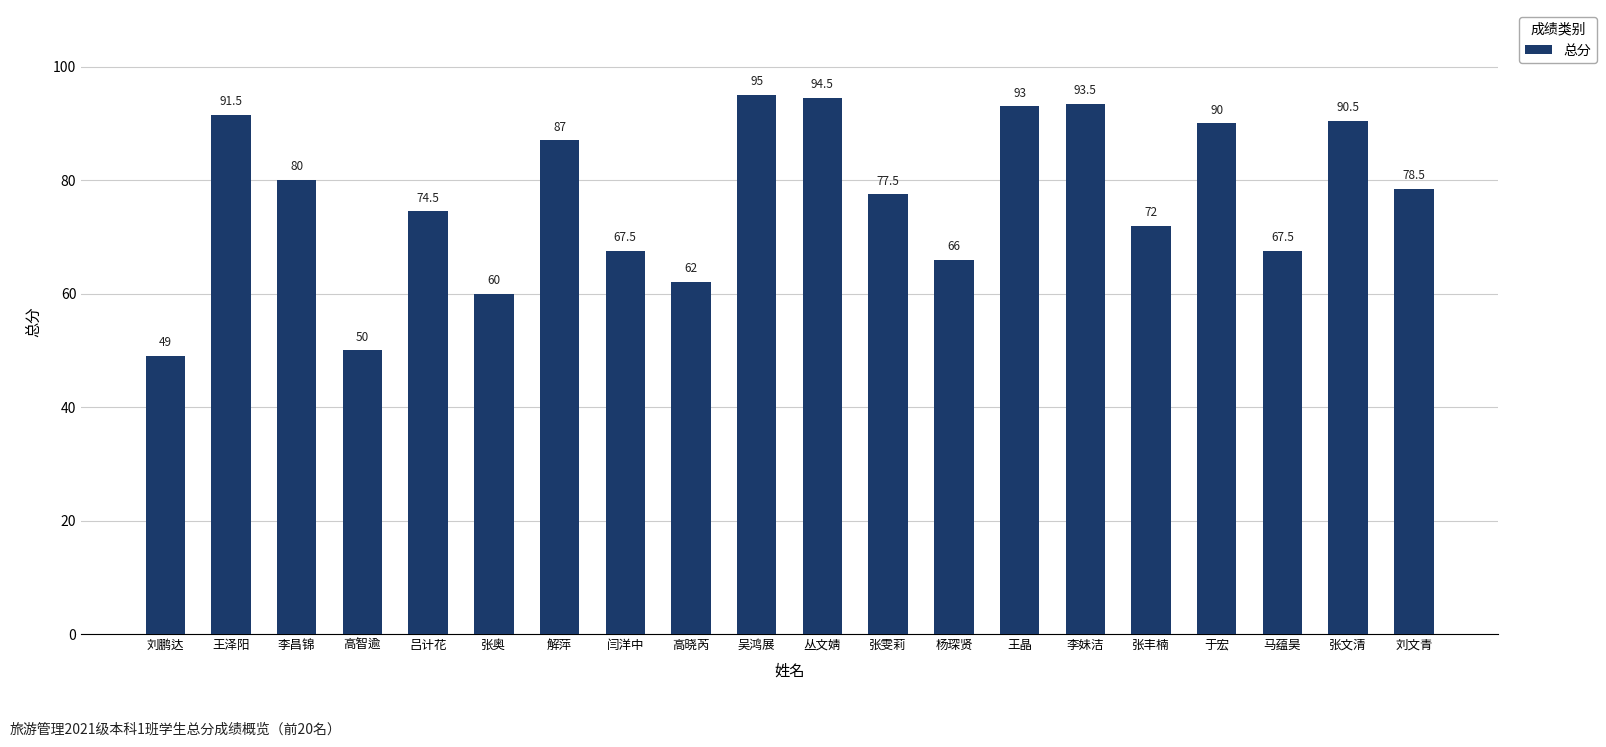

What is the average value?

77.0